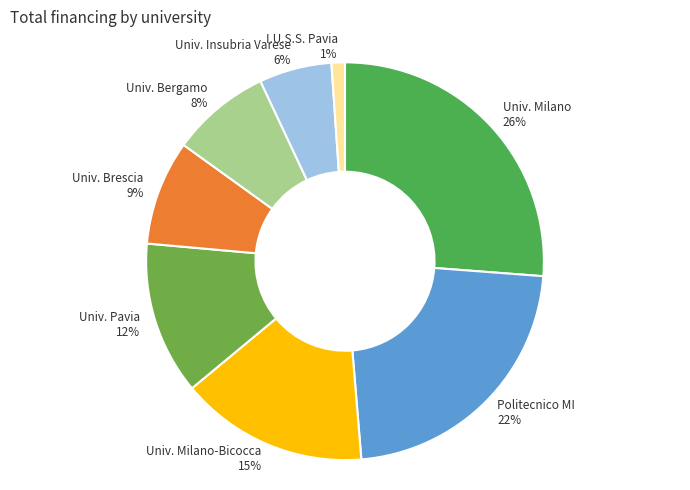

To the nearest percent, what is the difference between the largest and smallest slice percentages?

25%